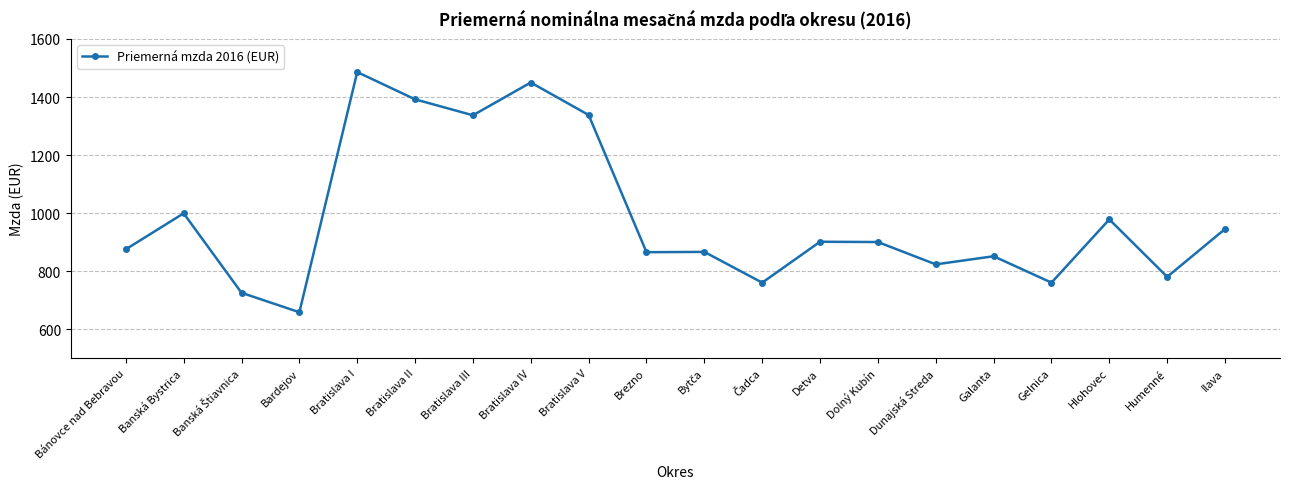

How many values are below 900?

10